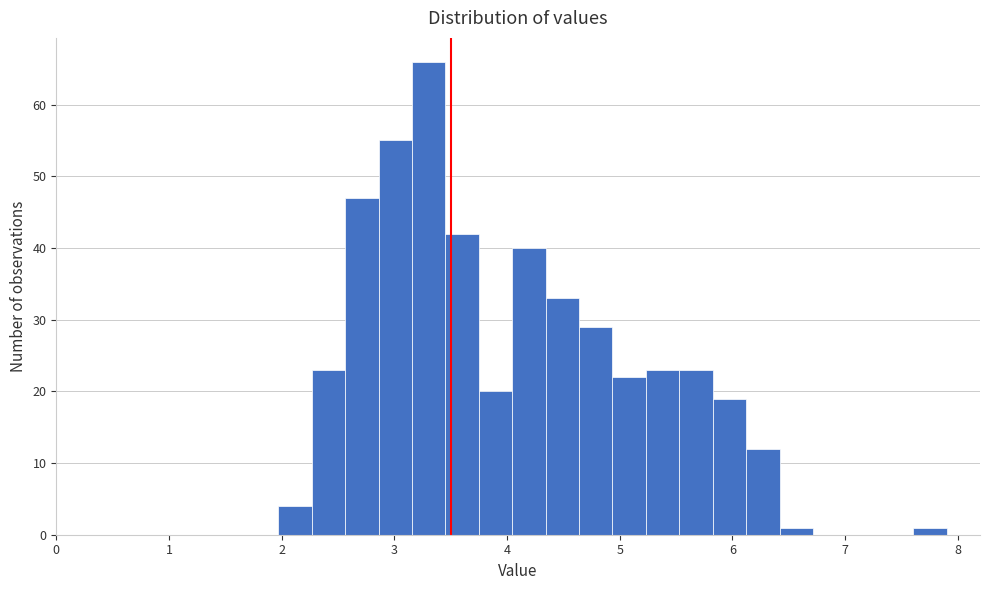

Around what value on the x-axis is the tallest bar? Give the approximate position of its centre, as read against the axis.

3.3